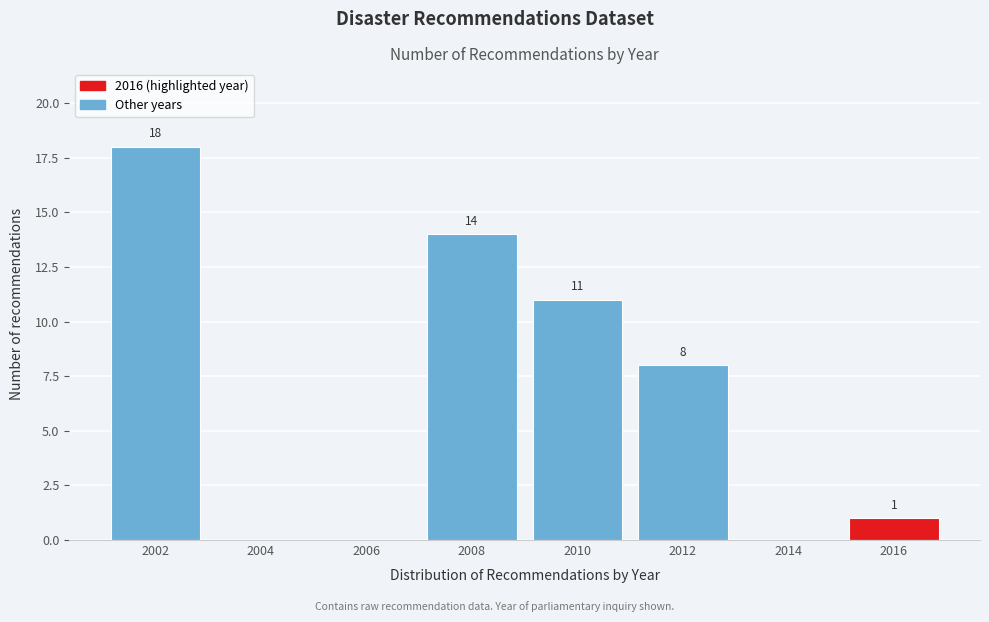

Reading left to right, transcribe all the data shown in this chart.

2002=18	2004=0	2006=0	2008=14	2010=11	2012=8	2014=0	2016=1